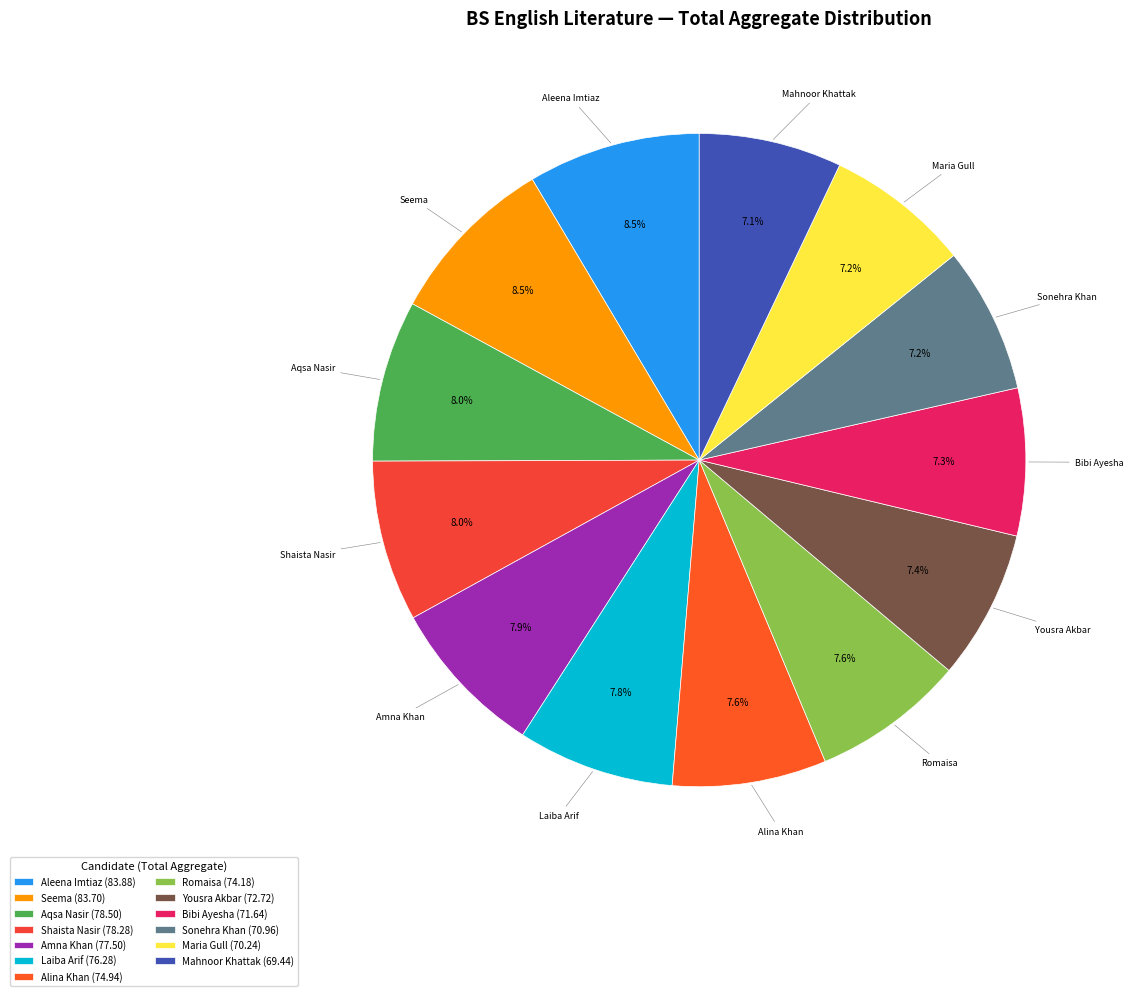

Is it true that Amna Khan is 8% of the pie?

True